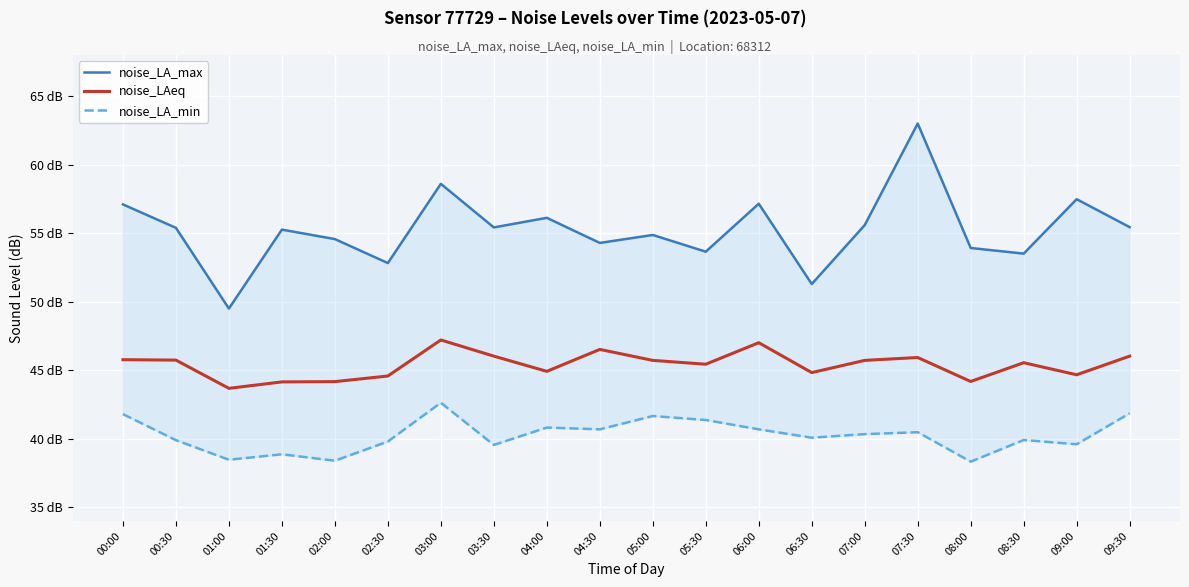

How many lines are shown in the chart?

3